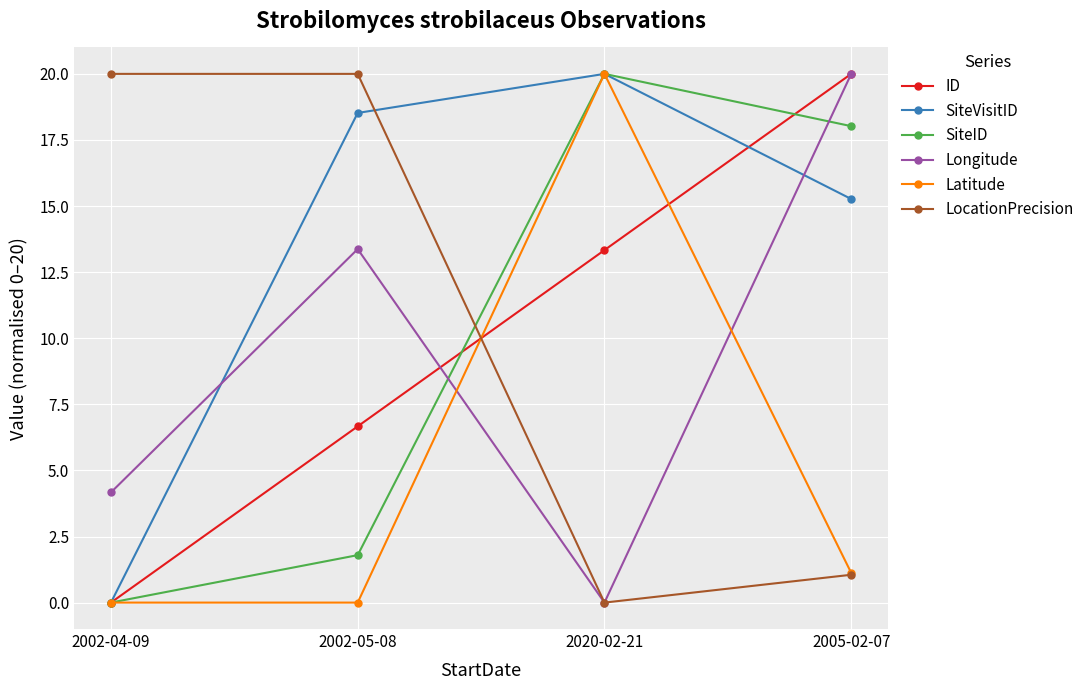

What is the difference between the maximum and second lowest values in the ID series?

13.3